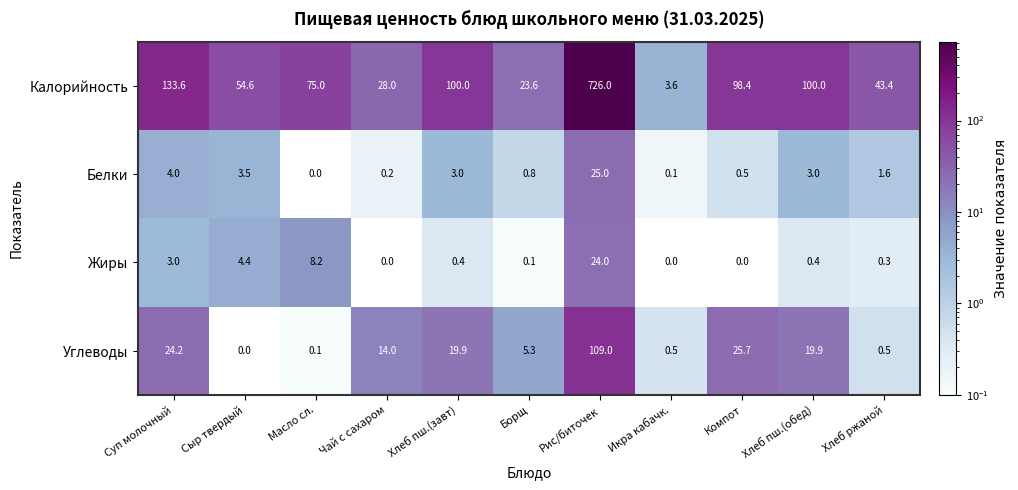

At which label does Белки reach its minimum?

Масло сл.